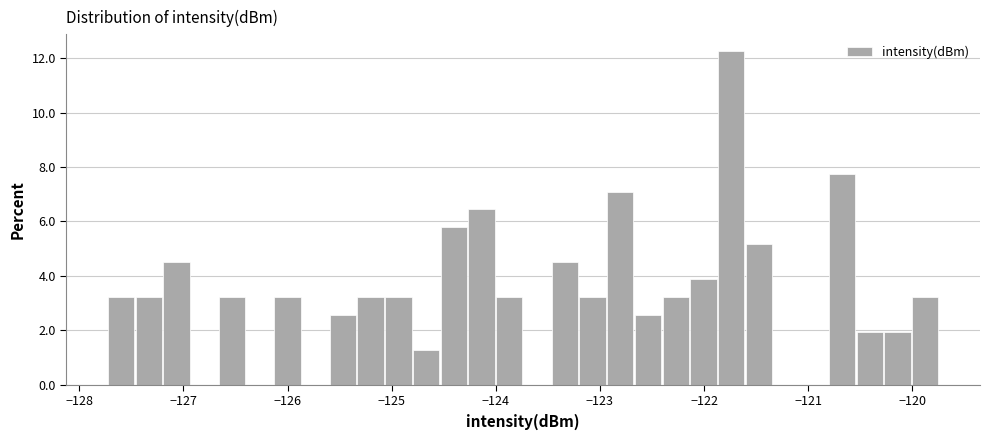

Around what value on the x-axis is the tallest bar? Give the approximate position of its centre, as read against the axis.

-121.7